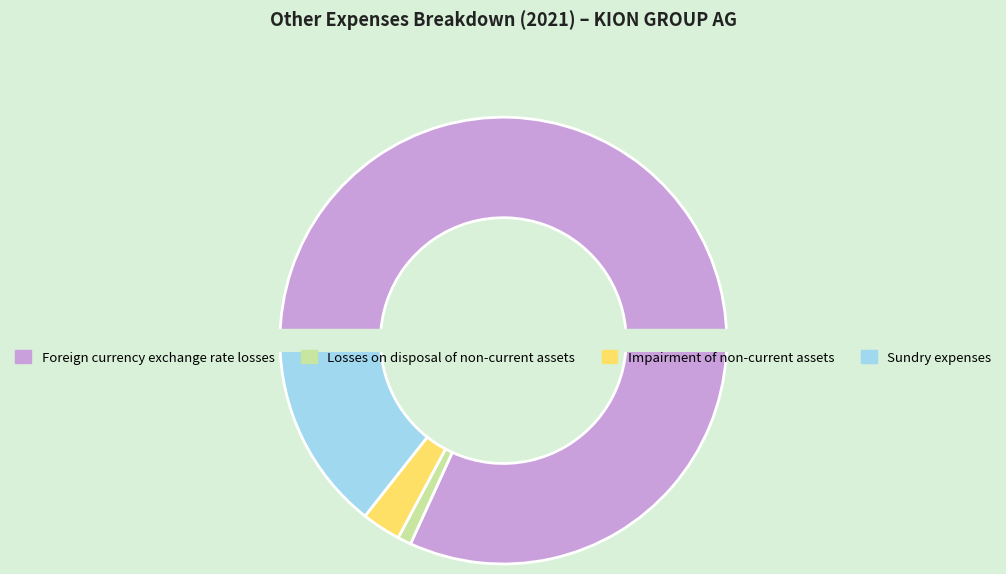

To the nearest percent, what is the combined percentage of Impairment of non-current assets and Sundry expenses?

17%